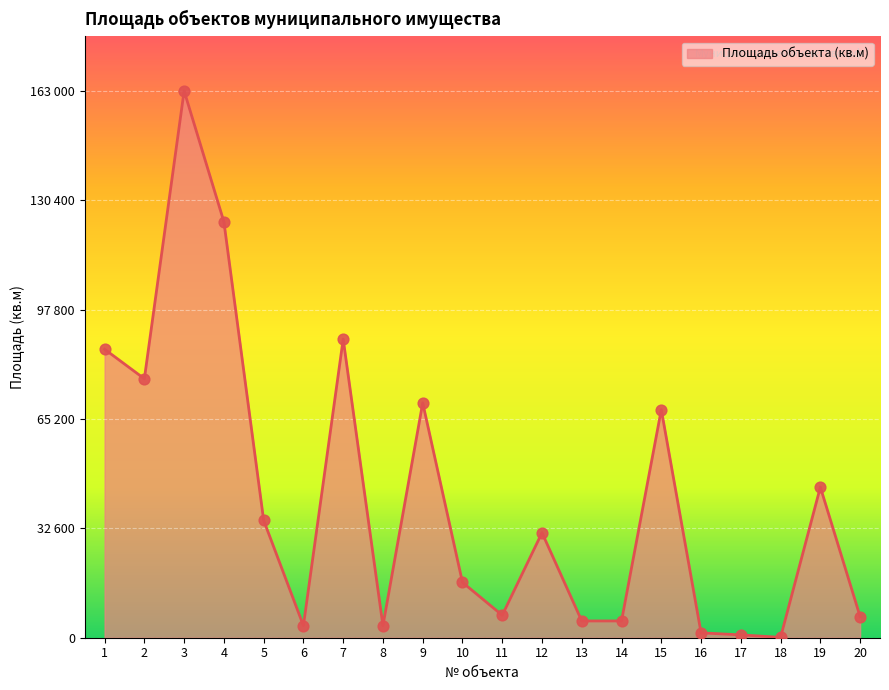

Which has a higher value, 15 or 19?

15